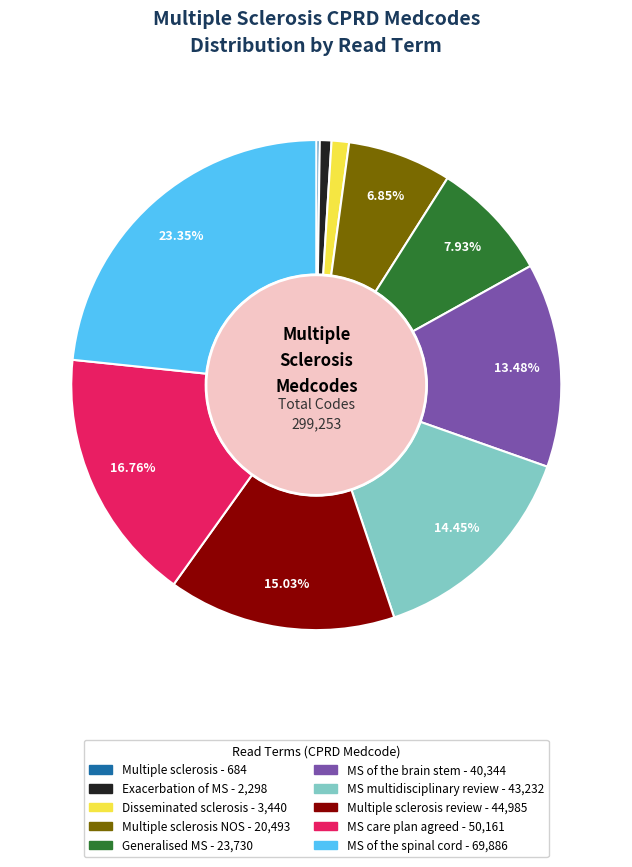

Is there a majority slice in this chart?

No